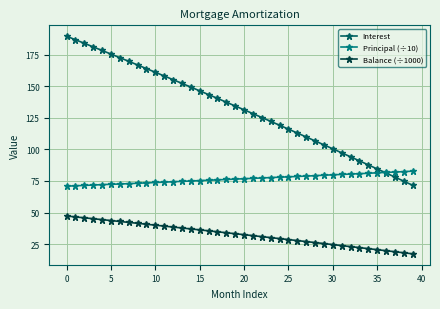

Which series has the largest total across all categories?

Interest